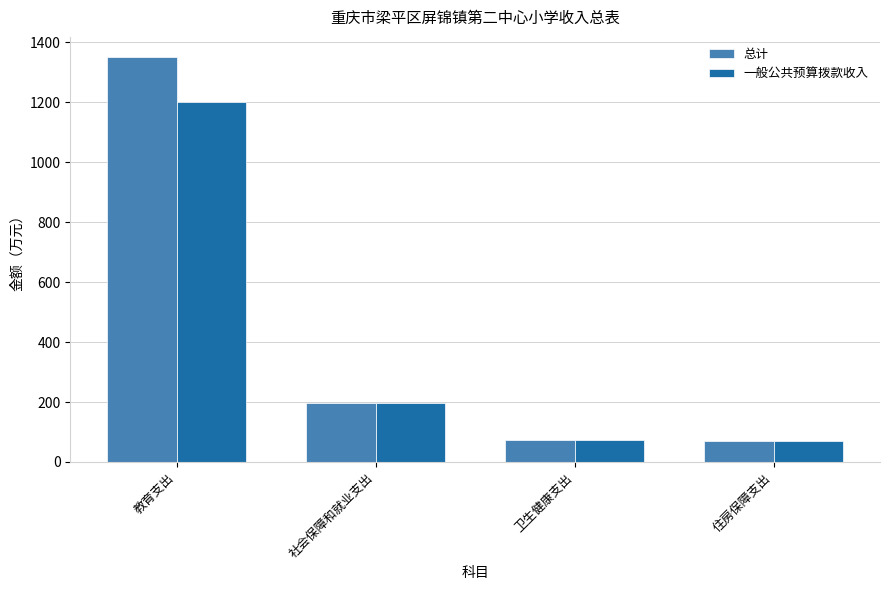

The 总计 series shows 1350.0 at 教育支出. True or false?

True